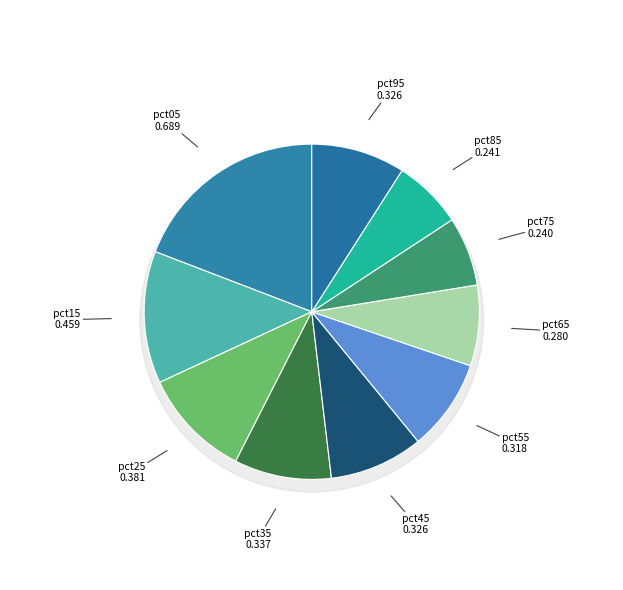

Between pct55 and pct05, which is larger?

pct05